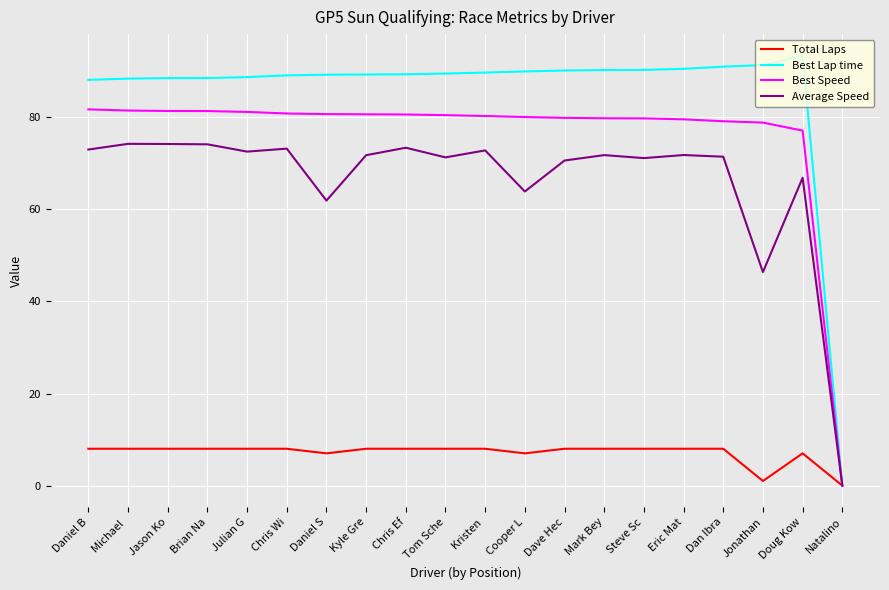

Count the Total Laps values in the range 8 to 9.

15